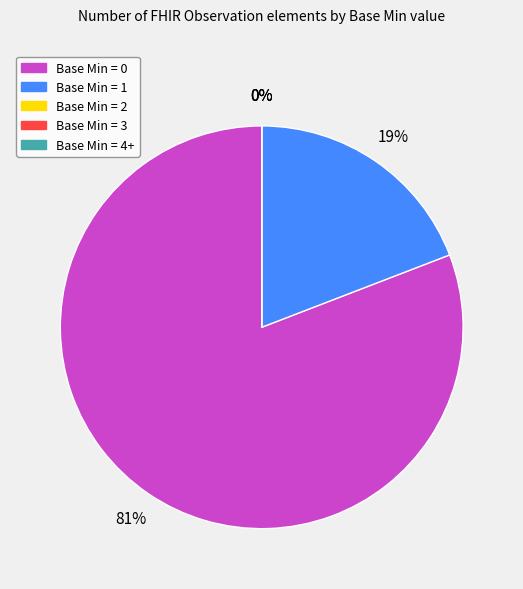

How many segments does this pie chart have?

5